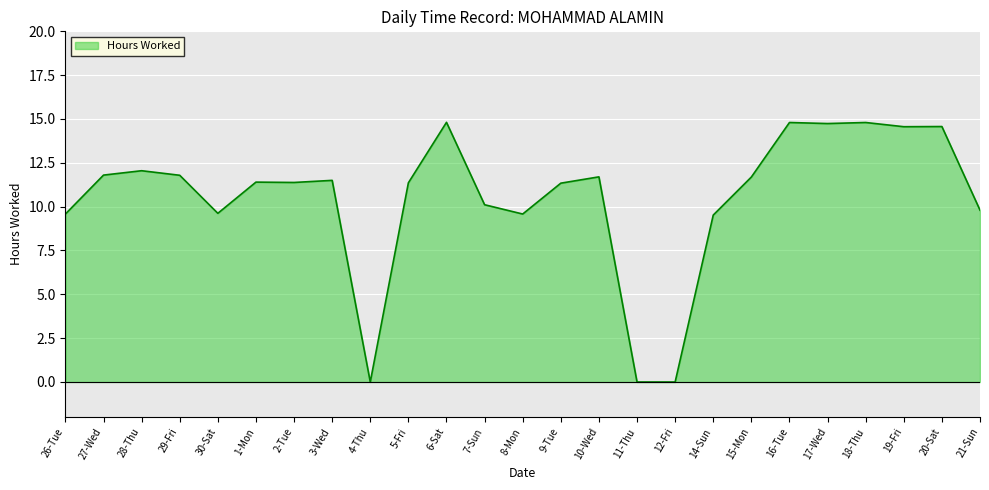

What is the ratio of the value at 8-Mon to the value at 1-Mon?

0.8